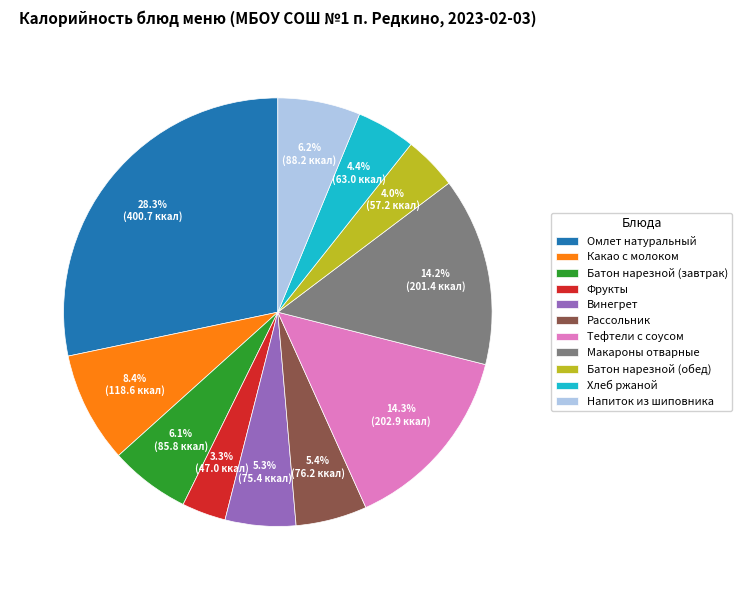

Is it true that Батон нарезной (обед) is 4% of the pie?

True